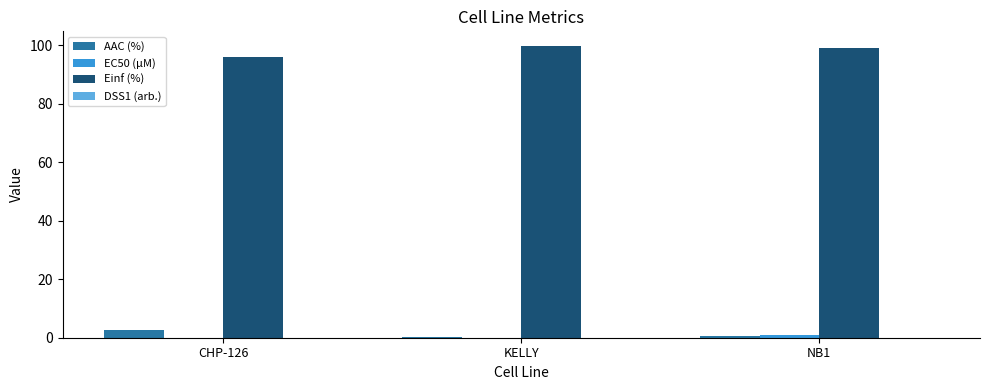

Which series has the largest total across all categories?

Einf (%)